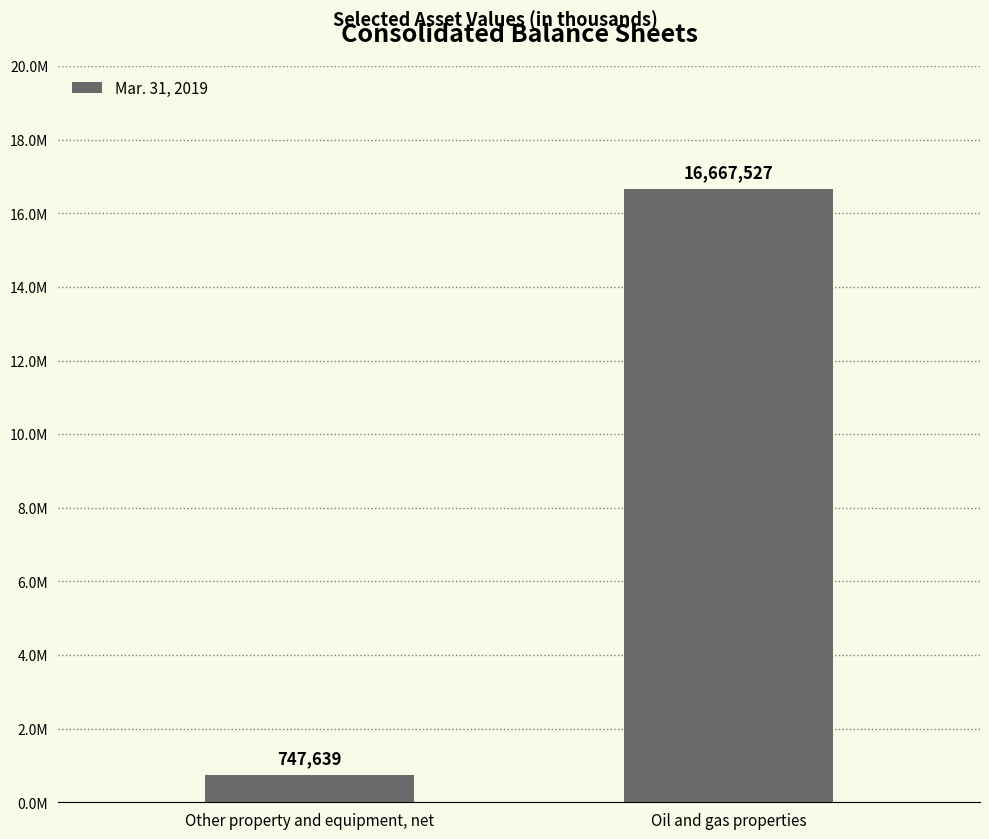

True or false: the data shows 6404906 at Oil and gas properties.

False